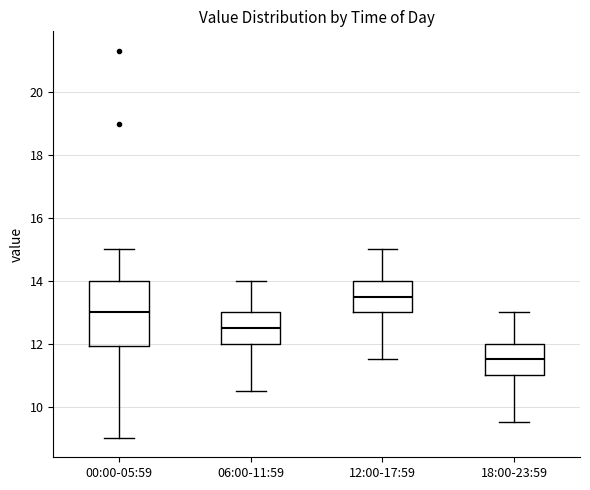

Where does the lower whisker of the box for 00:00-05:59 end on the y-axis? The values are not printed on the chart, so give them approximately, as read against the axis.

9.0